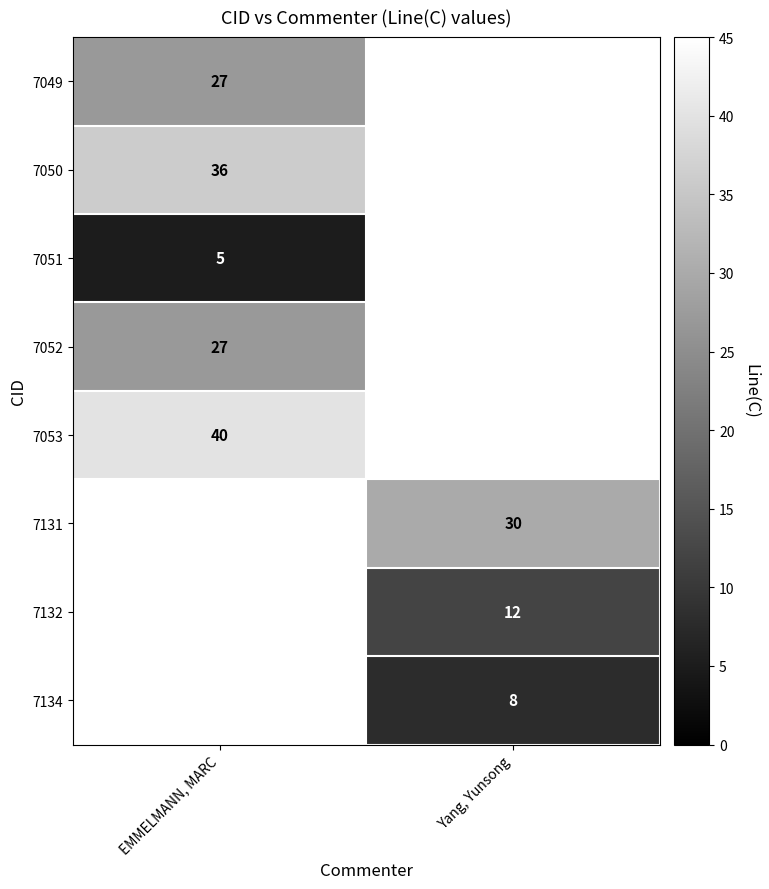

The 7053 series shows 9 at EMMELMANN, MARC. True or false?

False